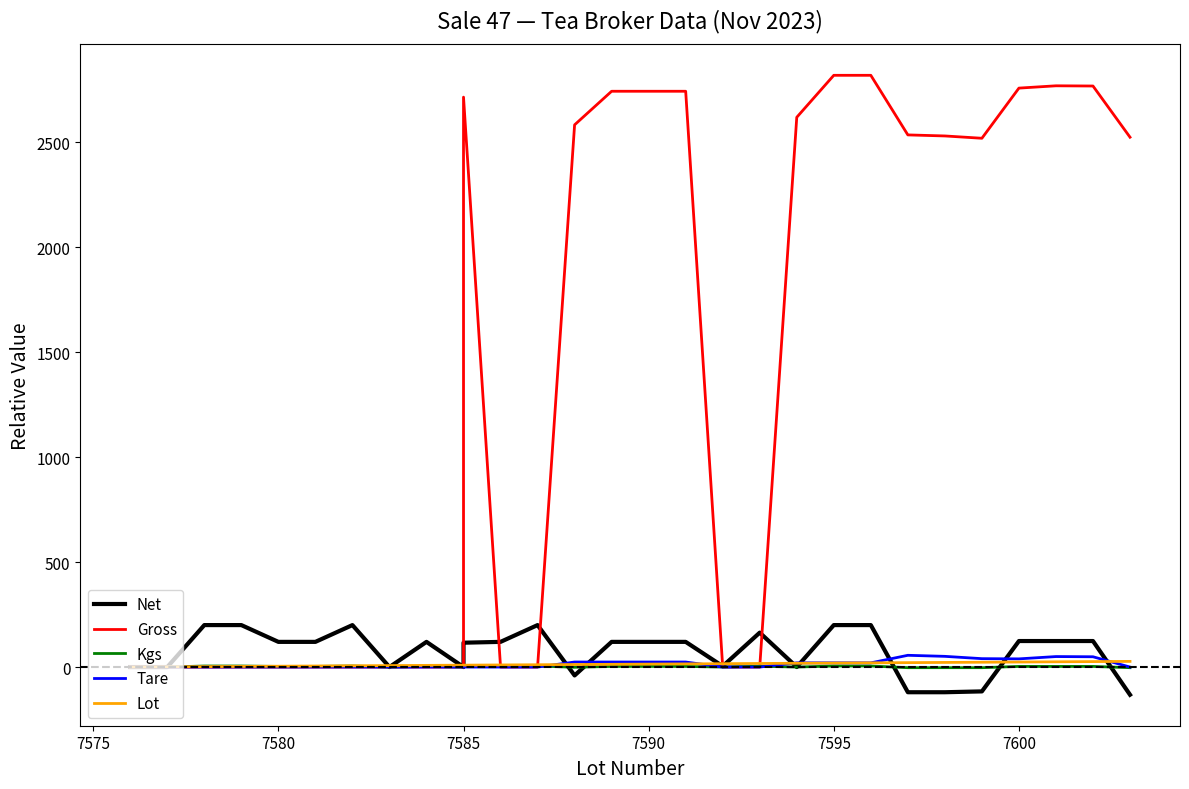

Reading left to right, what are all the values shown in this chart?

Net: 0	0	200	200	120	120	200	0	120	0	116	120	200	-40	120	120	120	4	164	0	200	200	-120	-120	-116	124	124	124	-132
Gross: 0	0	0	0	0	0	0	0	0	0	2716	0	0	2584	2744	2744	2744	0	0	2620	2820	2820	2536	2531	2520	2759	2770	2769	2525
Kgs: 0	0	5	5	3	3	5	0	3	0	3	3	5	-1	3	3	3	0	4	0	5	5	-3	-3	-3	3	3	3	-3
Tare: 0	0	0	0	0	0	0	0	0	0	0	0	0	24	24	24	24	0	0	20	20	20	56	51	40	39	50	49	0
Lot: 0	1	2	3	4	5	6	7	8	9	9	10	11	12	13	14	15	16	17	18	19	20	21	22	23	24	25	26	27